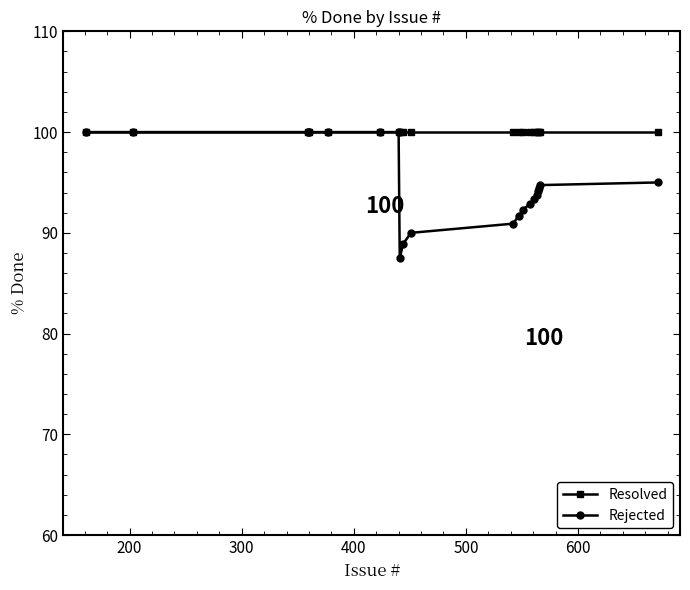

What is the difference between the maximum and second lowest values in the Rejected series?

11.1